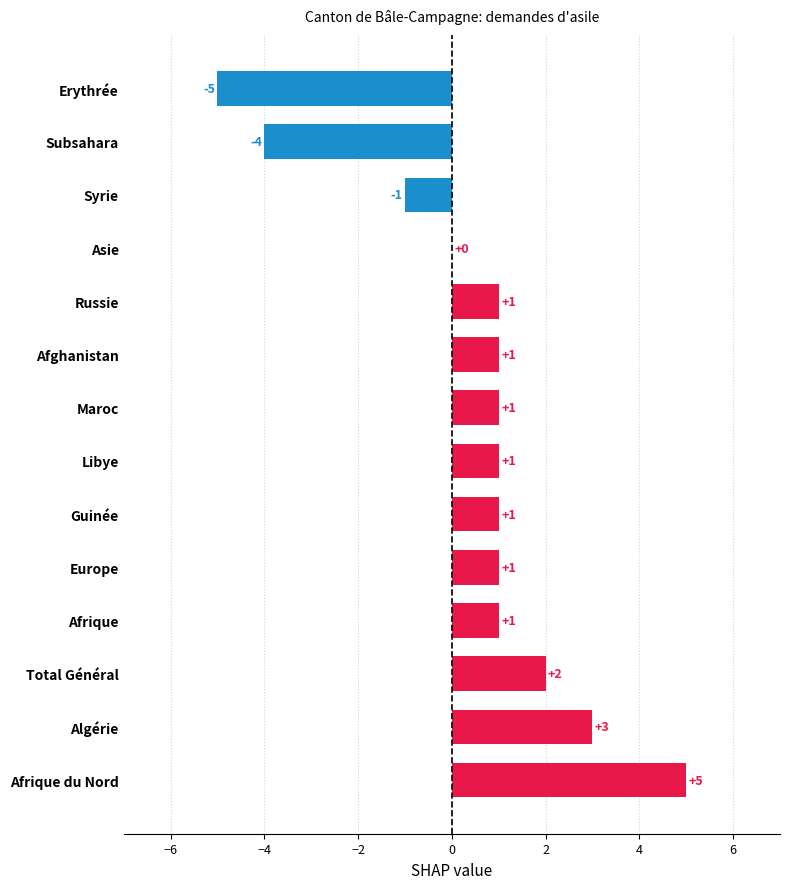

The value at Russie is 1. True or false?

True